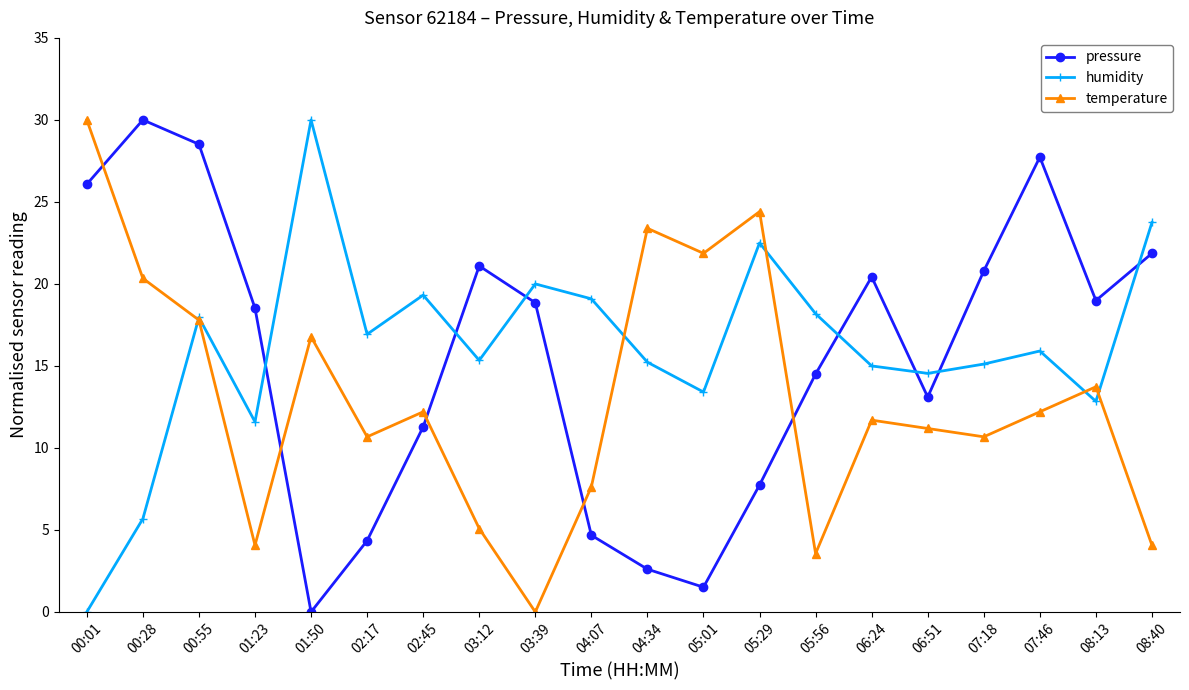

In humidity, how many points are higher than both neighbors (excluding endpoints)?

6